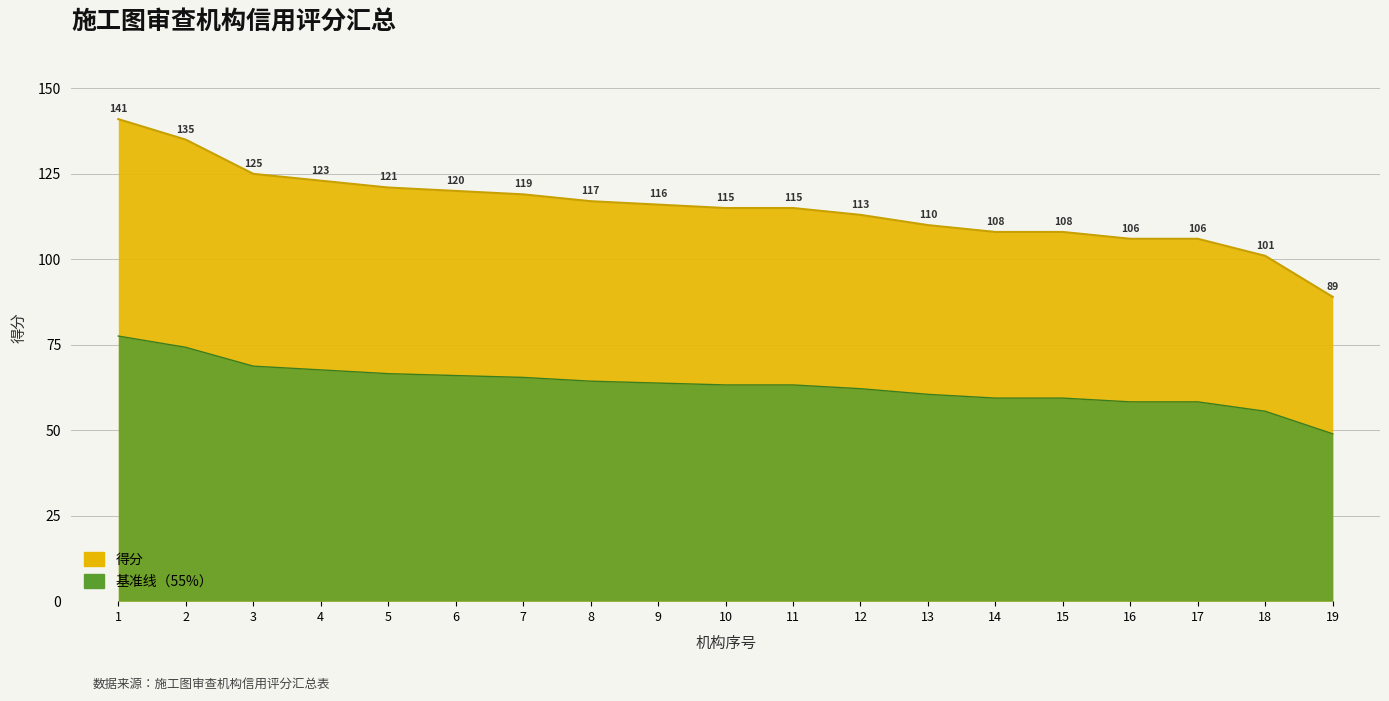

How many lines are shown in the chart?

1